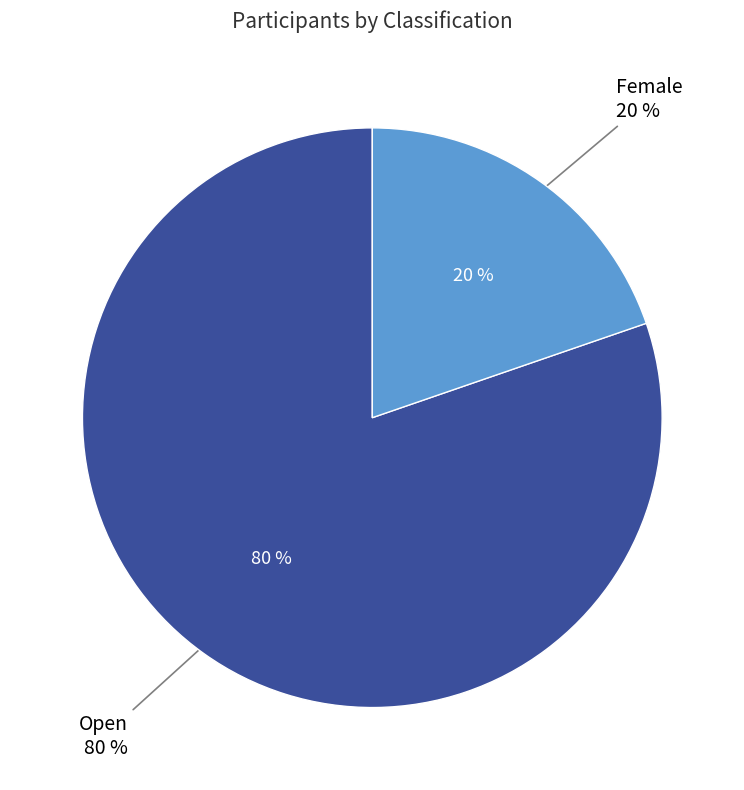

Which category has the smallest portion of the pie?

Female